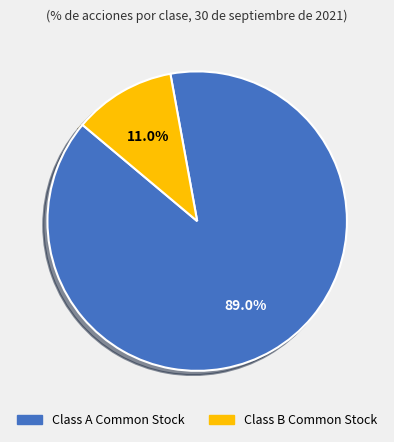

What is the ratio of the value at Class A Common Stock to the value at Class B Common Stock?

8.1